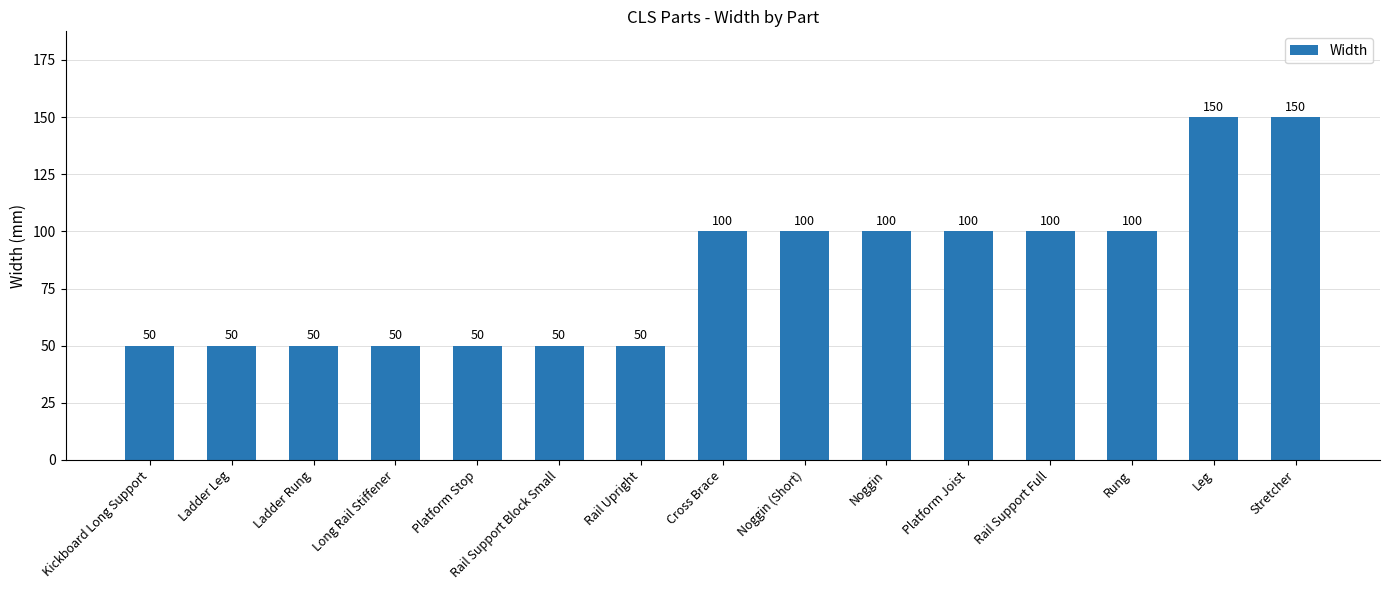

The value at Stretcher is 150. True or false?

True